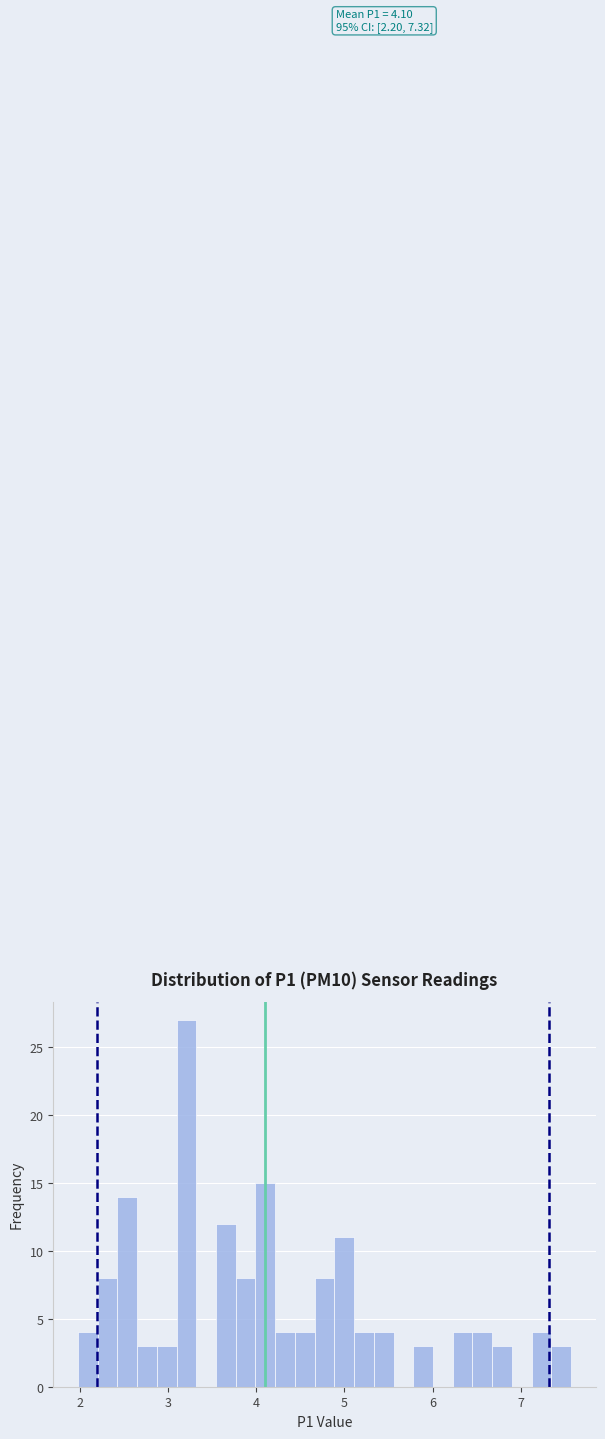

Around what value on the x-axis is the tallest bar? Give the approximate position of its centre, as read against the axis.

3.2